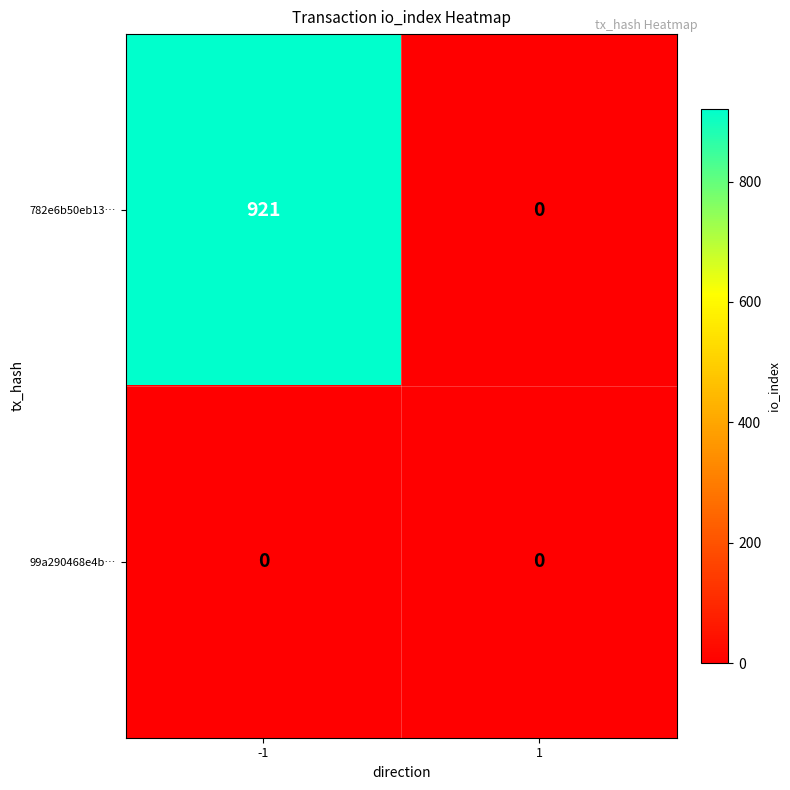

Reading left to right, what are all the values shown in this chart?

782e6b50eb13…: 921	0
99a290468e4b…: 0	0